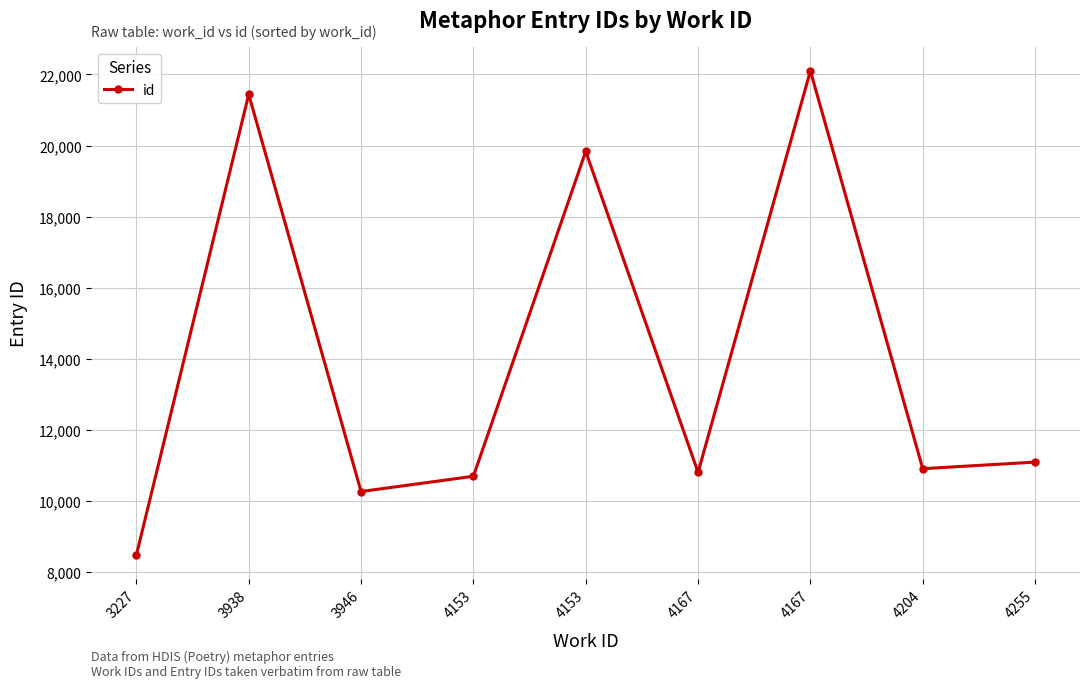

Which label corresponds to the largest value in the chart?

4167